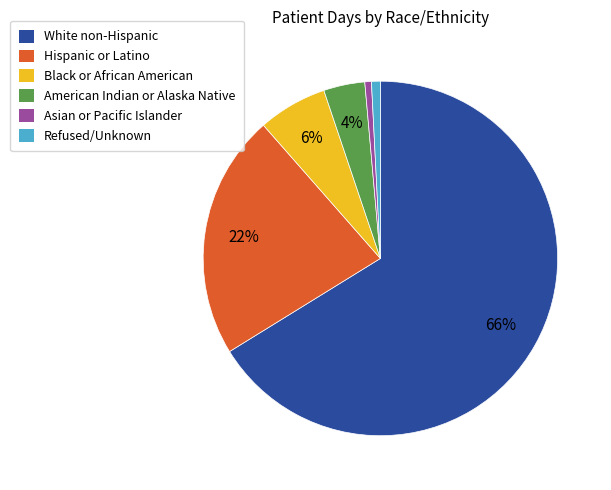

Approximately how many times larger is the value at Hispanic or Latino compared to White non-Hispanic?

0.3